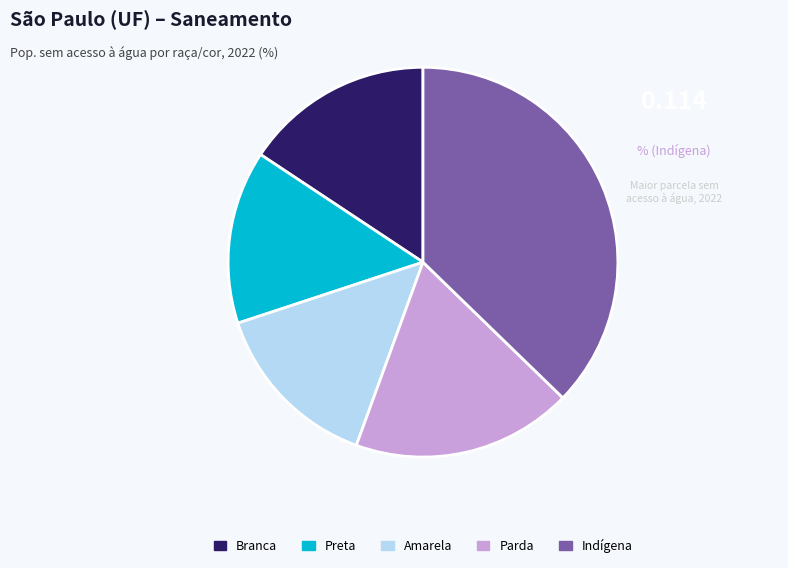

Is it true that Indígena is 37% of the pie?

True